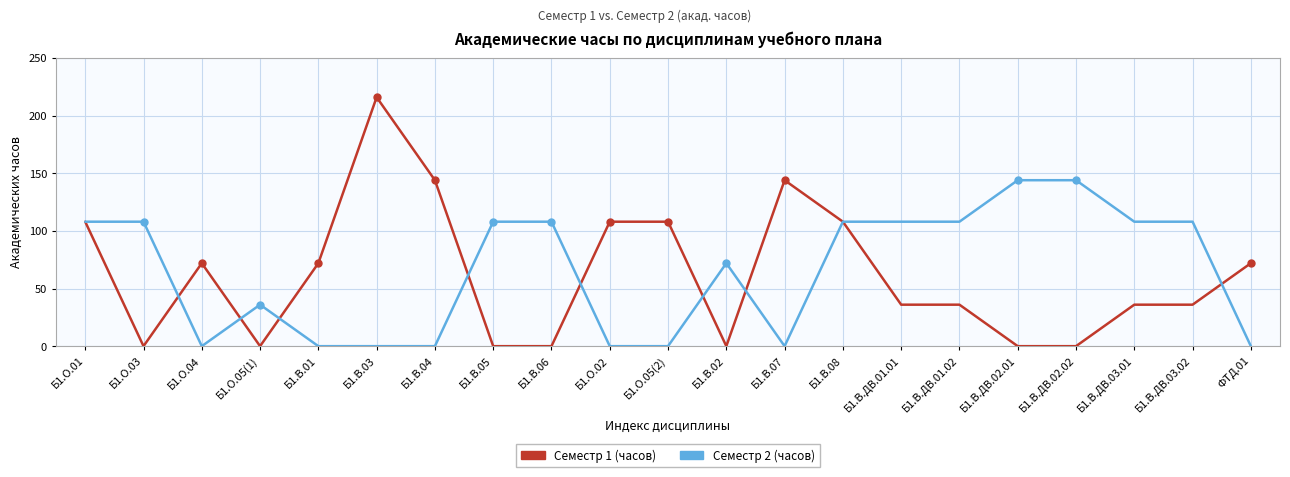

Which category has the highest value across all series?

Б1.В.03